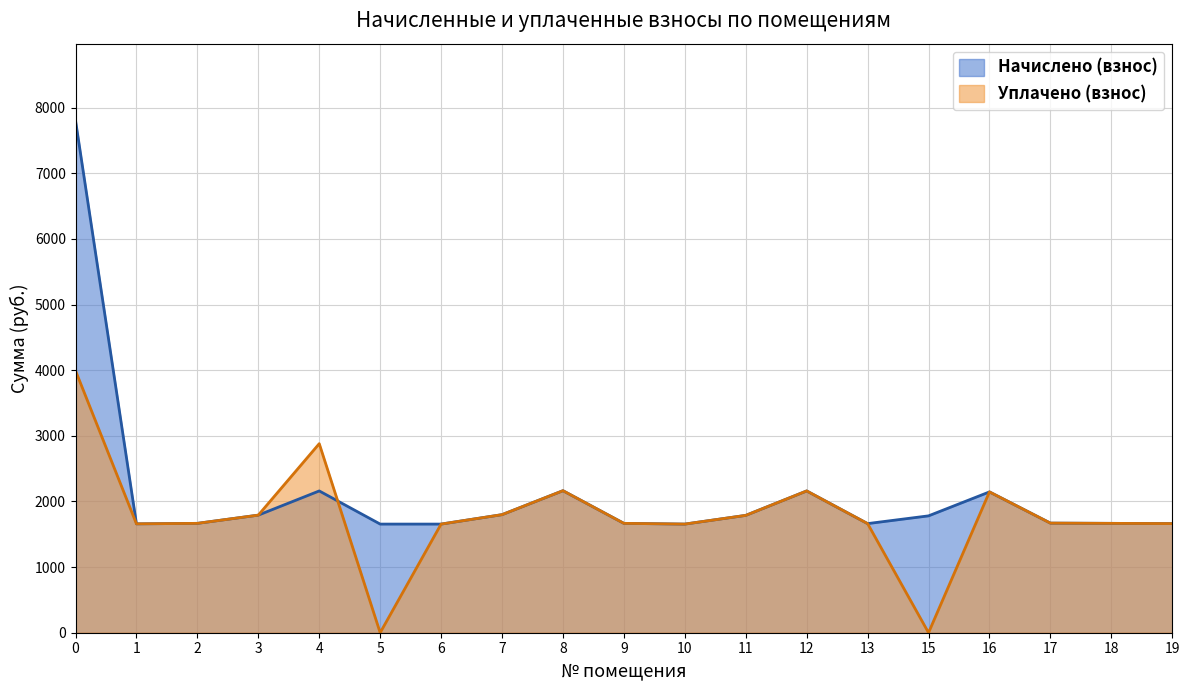

At 9, list the series in order from smallest to largest.

Начислено (взнос), Уплачено (взнос)